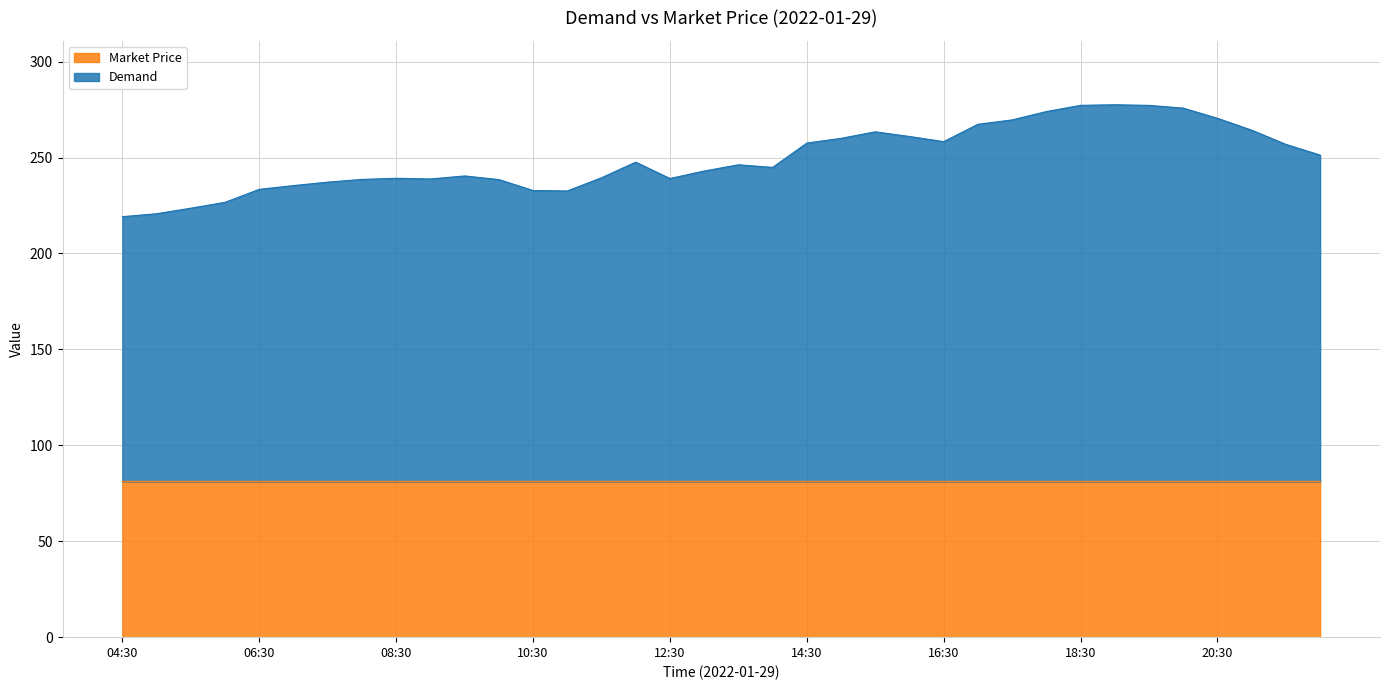

Reading left to right, list all the values displayed in this chart.

Demand: 219.2	220.7	223.6	226.7	233.4	235.4	237.2	238.6	239.2	238.8	240.4	238.5	232.8	232.6	239.5	247.6	239.1	243.0	246.2	244.9	257.5	260.0	263.4	261.0	258.3	267.4	269.6	274.0	277.2	277.5	277.2	275.8	270.5	264.3	256.9	251.3
Market Price: 81.2	81.2	81.2	81.2	81.2	81.2	81.2	81.2	81.2	81.2	81.2	81.2	81.2	81.2	81.2	81.2	81.2	81.2	81.2	81.2	81.2	81.2	81.2	81.2	81.2	81.2	81.2	81.2	81.2	81.2	81.2	81.2	81.2	81.2	81.2	81.2